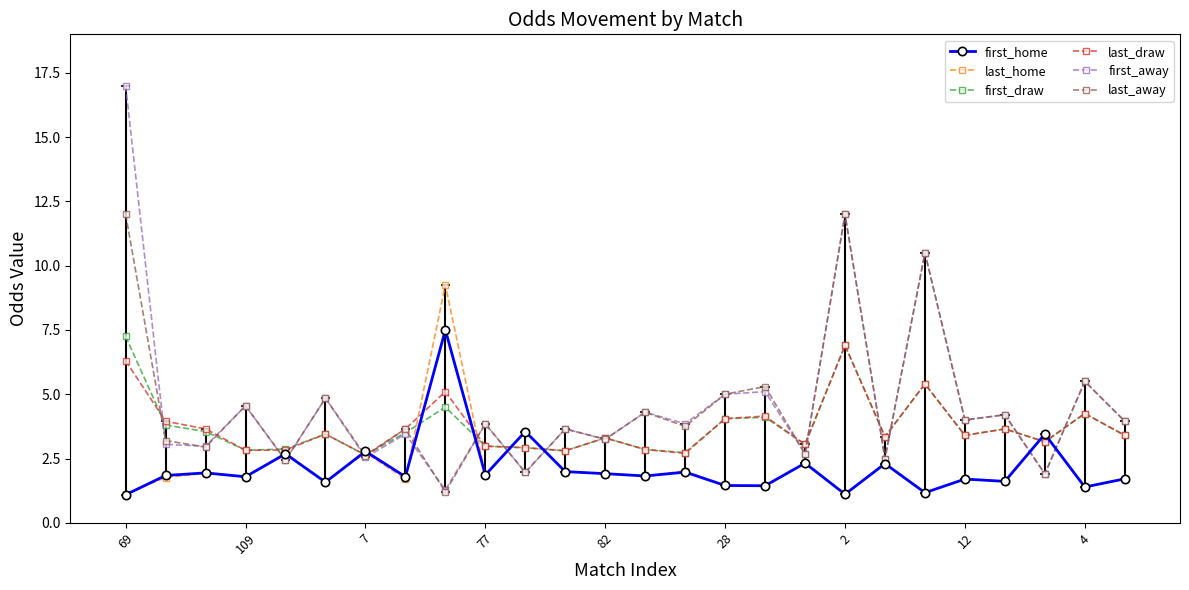

How many data points in first_draw are above 3?

18